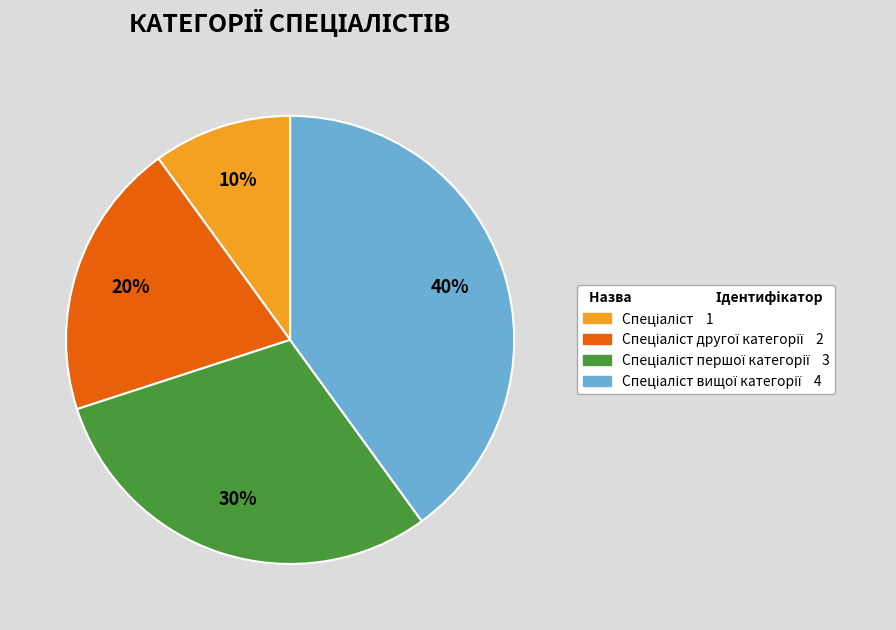

To the nearest percent, what is the difference between the largest and smallest slice percentages?

30%